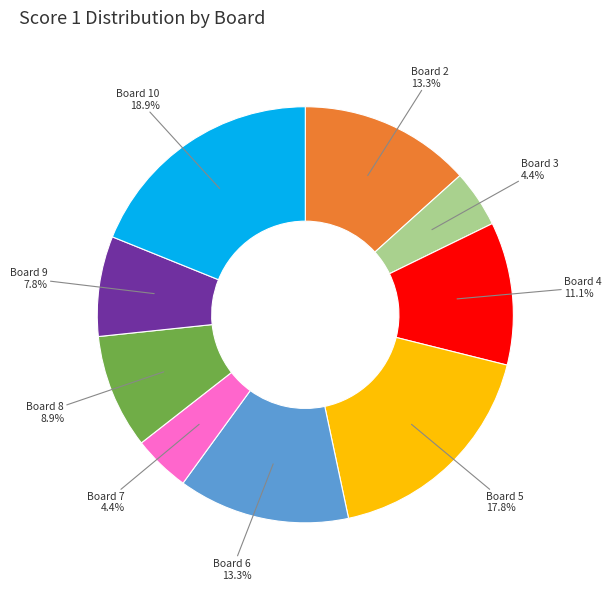

To the nearest percent, what is the average slice percentage?

11%